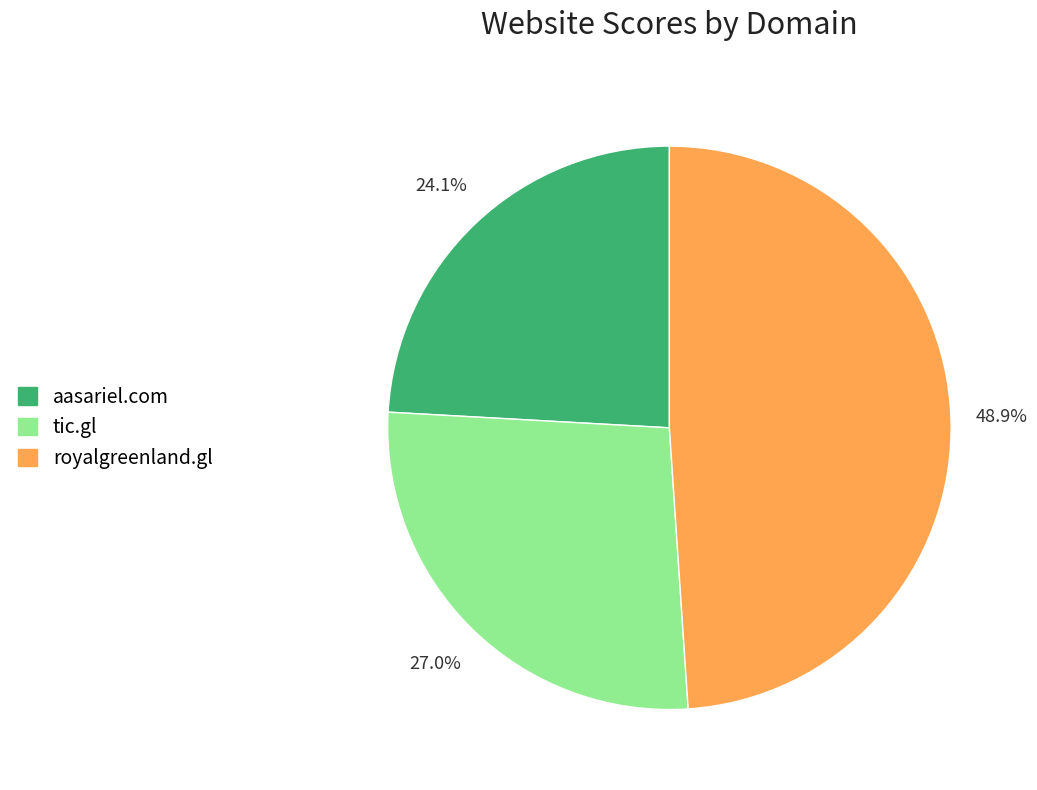

Is there any slice that represents more than half of the pie?

No